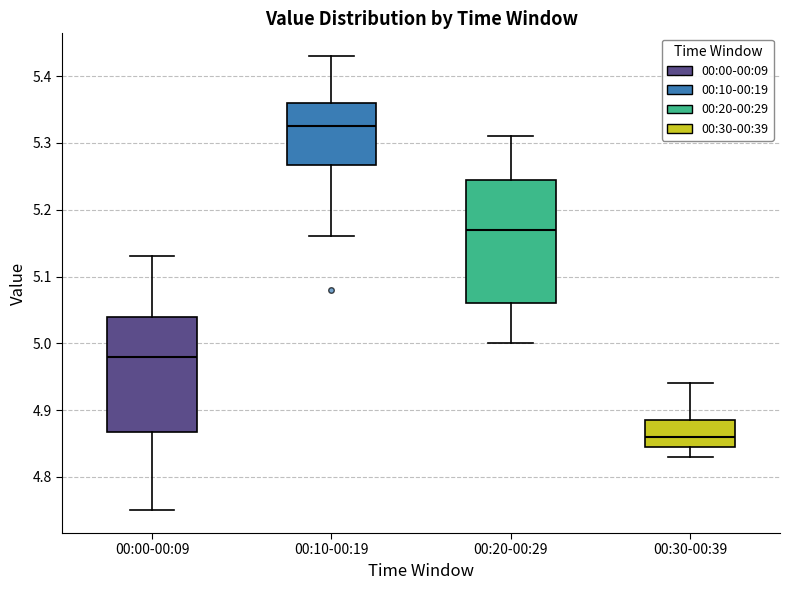

Where does the median line of the box for 00:20-00:29 sit on the y-axis? The values are not printed on the chart, so give them approximately, as read against the axis.

5.17